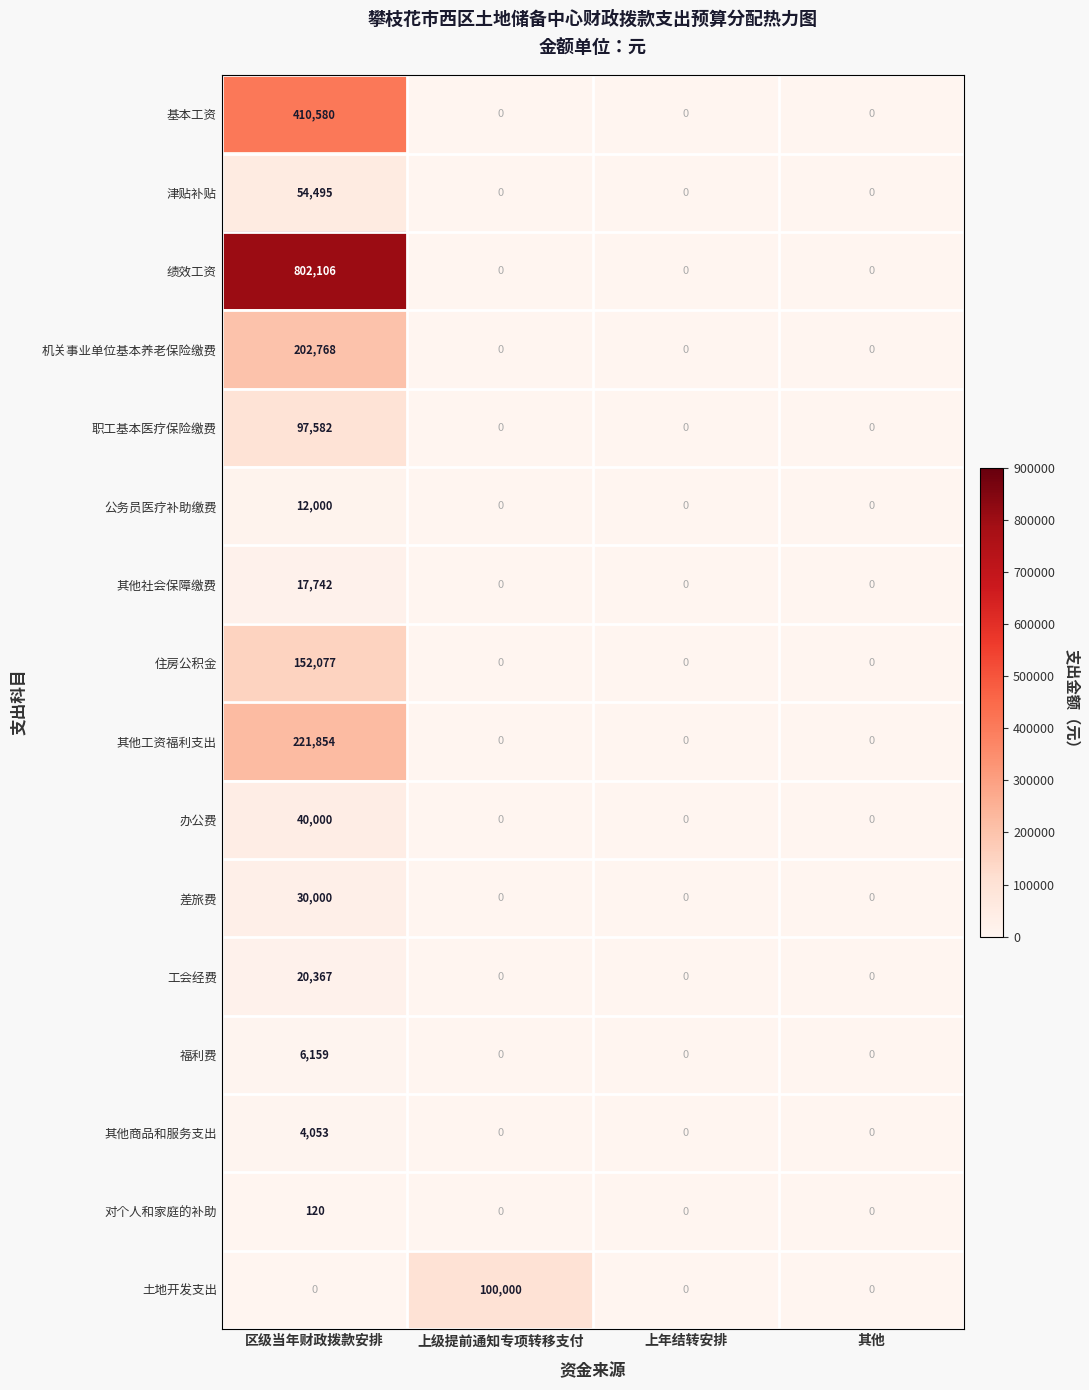

Count the 工会经费 values in the range 0 to 20367.

4